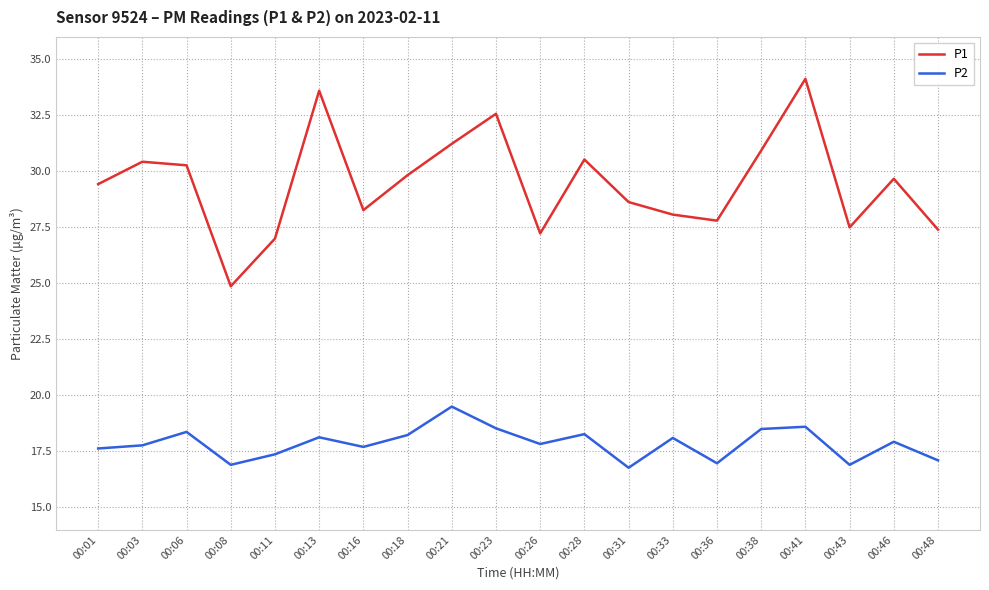

True or false: P2 has a value of 16.8 at 00:31.

True